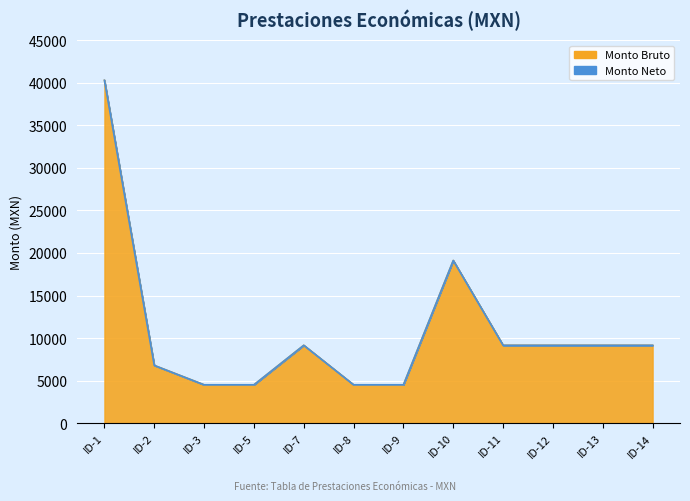

Reading left to right, list all the values displayed in this chart.

ID-1=40309.0	ID-2=6778.0	ID-3=4496.0	ID-5=4496.0	ID-7=9143.5	ID-8=4496.0	ID-9=4496.0	ID-10=19118.0	ID-11=9143.5	ID-12=9143.5	ID-13=9143.5	ID-14=9143.5